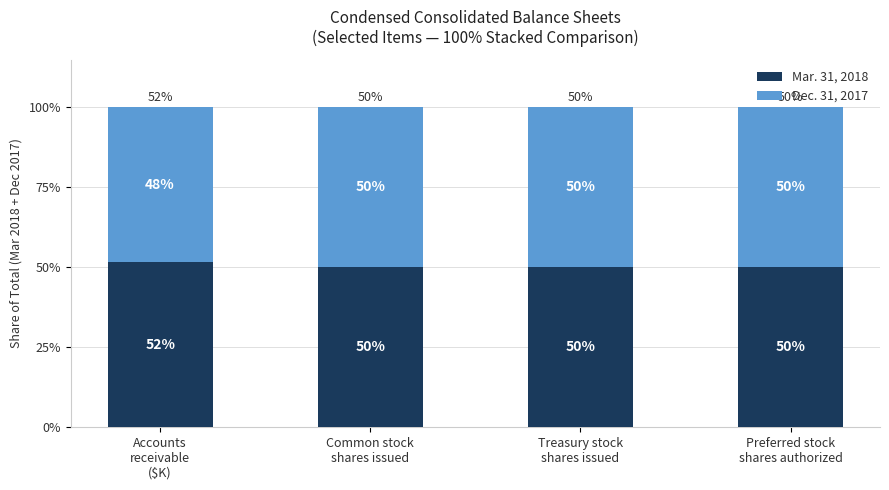

What is the average value of the Mar. 31, 2018 series?

50.5